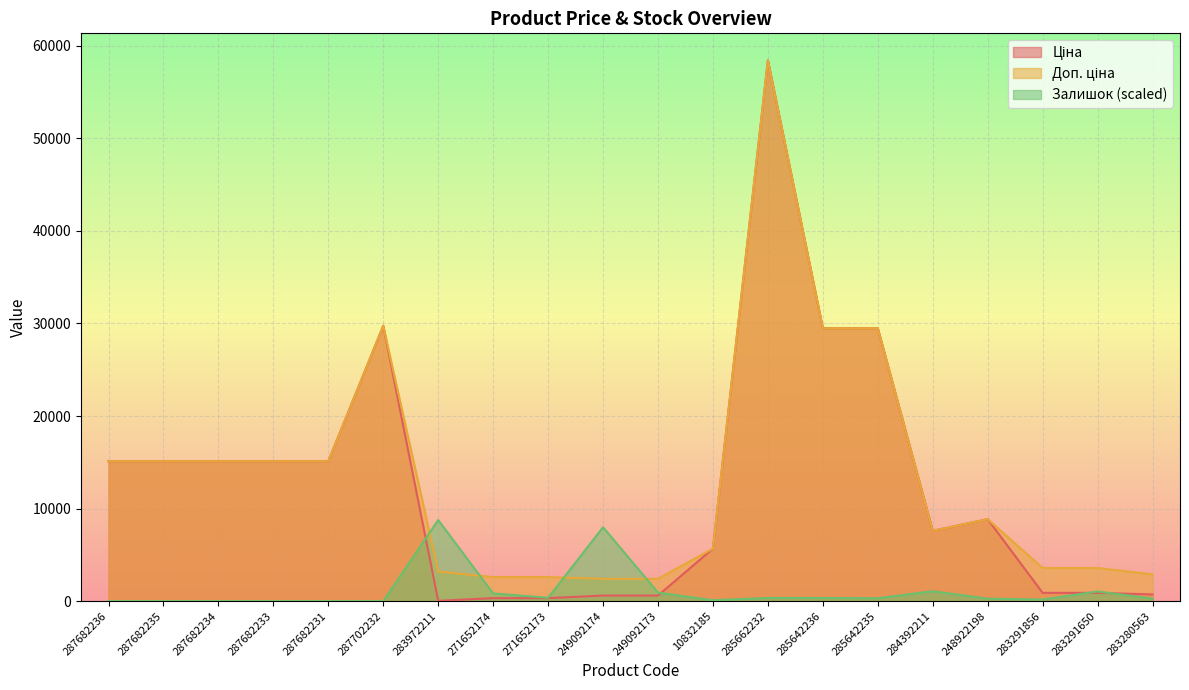

Read the Ціна value at 249092174.

603.7